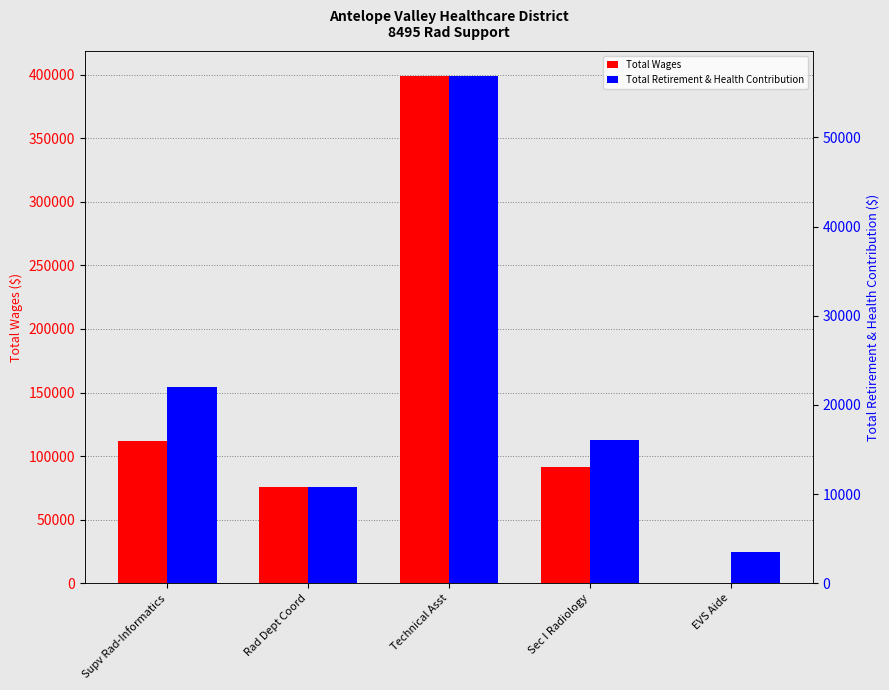

What is the spread (max minus min) of values at Supv Rad-Informatics?

90203